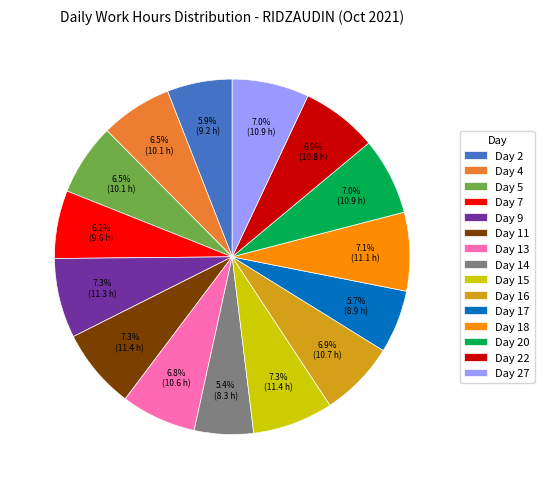

Is it true that Day 9 is 7% of the pie?

True